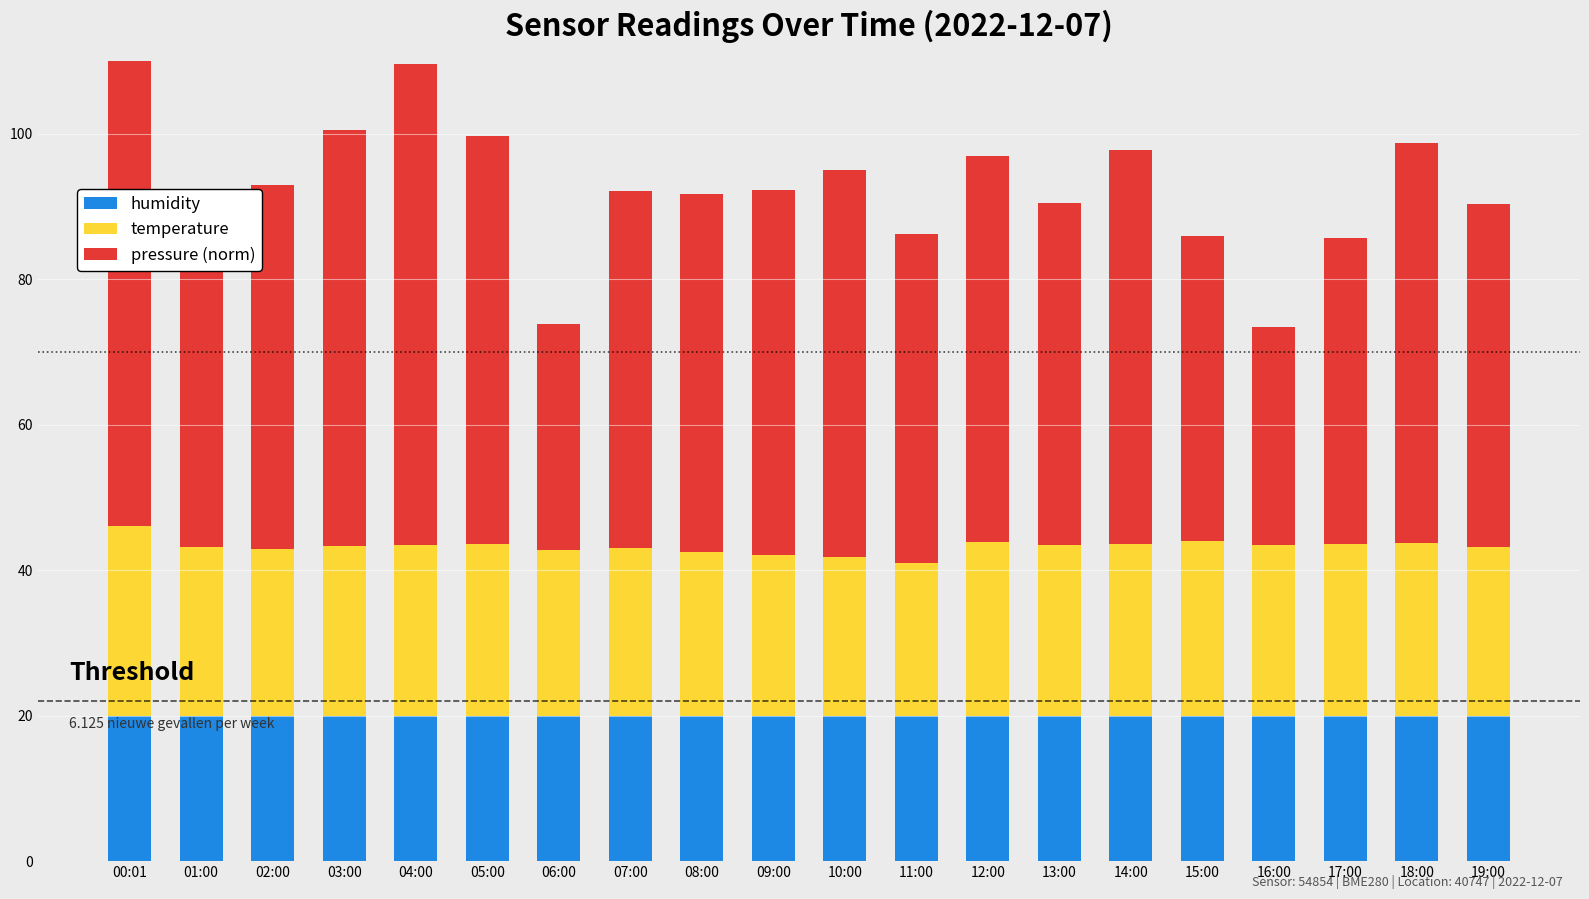

What is the greatest value displayed?

80.0